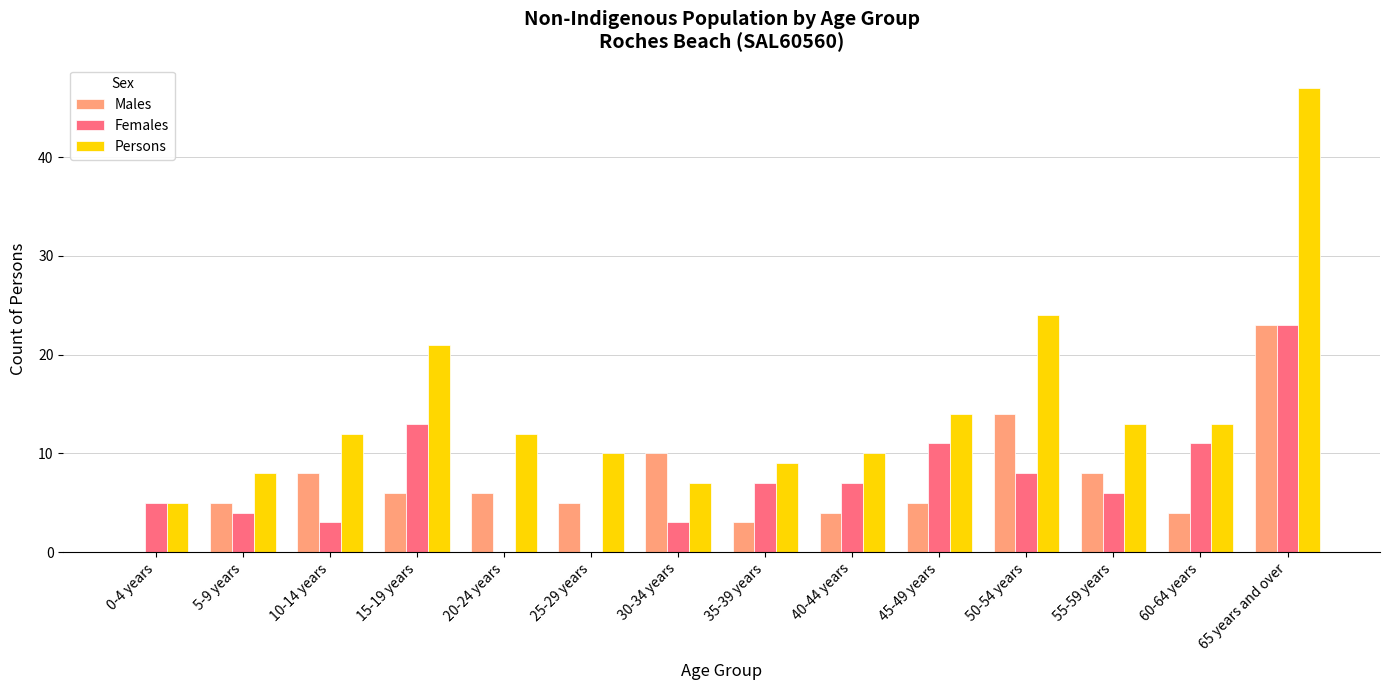

Which category has the highest value in the Males series?

65 years and over